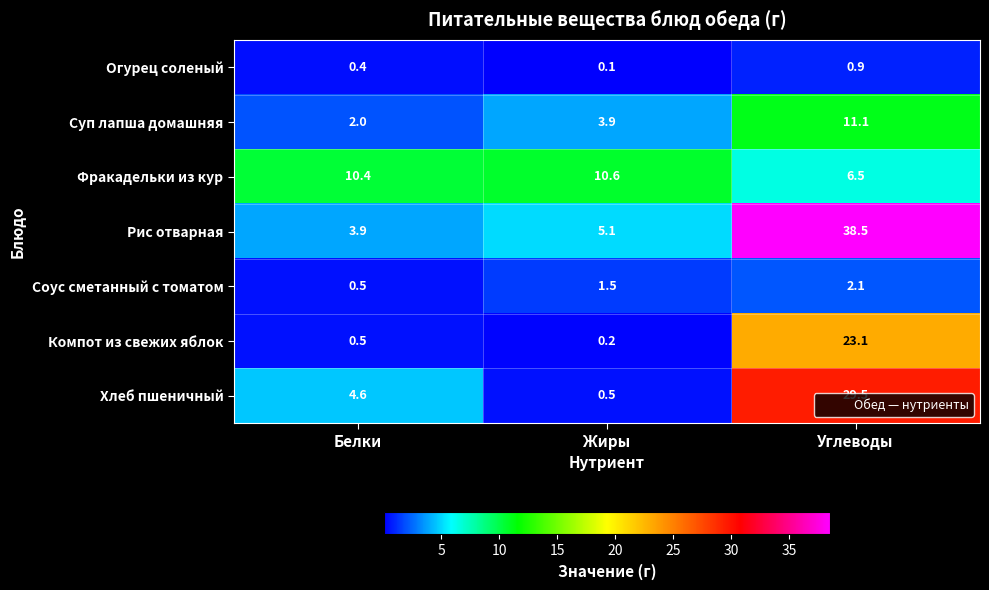

What is the difference between the Соус сметанный с томатом values at Углеводы and Жиры?

0.6